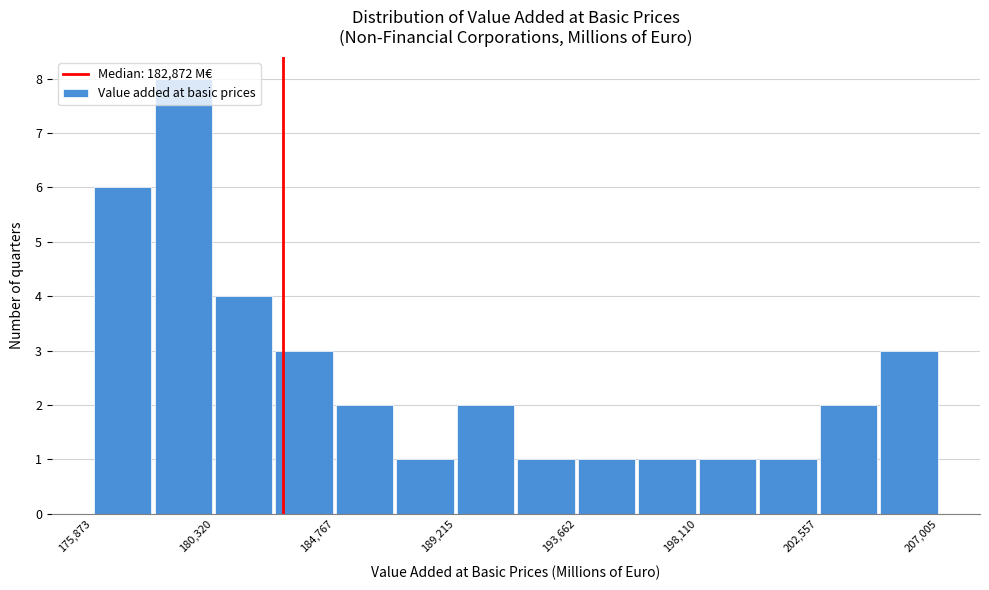

Reading left to right, list every bar in this chart as the range it spans on the x-axis followed by its height. Neither the bar edges nor the heights are printed on the chart, so give them approximately, as read against the axes.

176000 to 178000: 6
178000 to 180500: 8
180500 to 182500: 4
182500 to 185000: 3
185000 to 187000: 2
187000 to 189000: 1
189000 to 191500: 2
191500 to 193500: 1
193500 to 196000: 1
196000 to 198000: 1
198000 to 200500: 1
200500 to 202500: 1
202500 to 205000: 2
205000 to 207000: 3